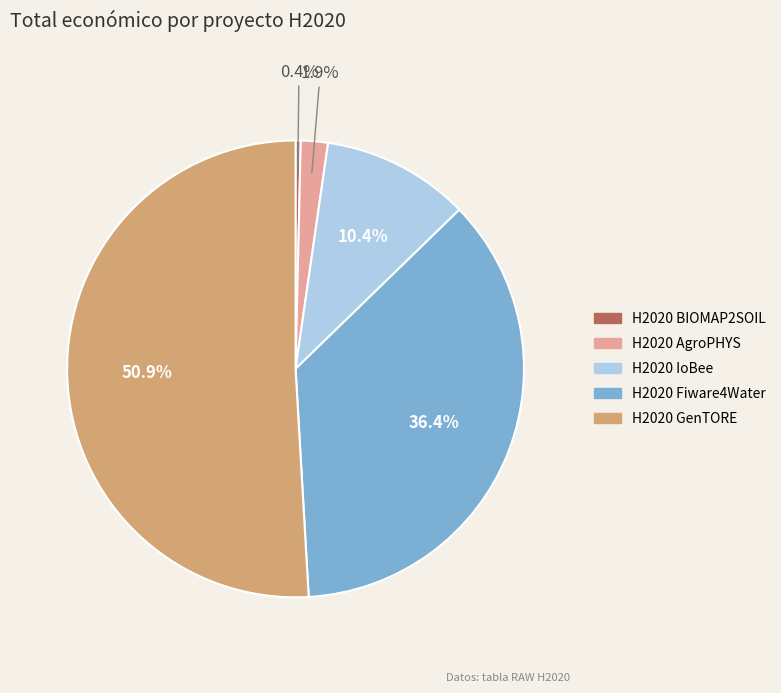

What percentage do H2020 BIOMAP2SOIL and H2020 GenTORE together represent?

51.3%